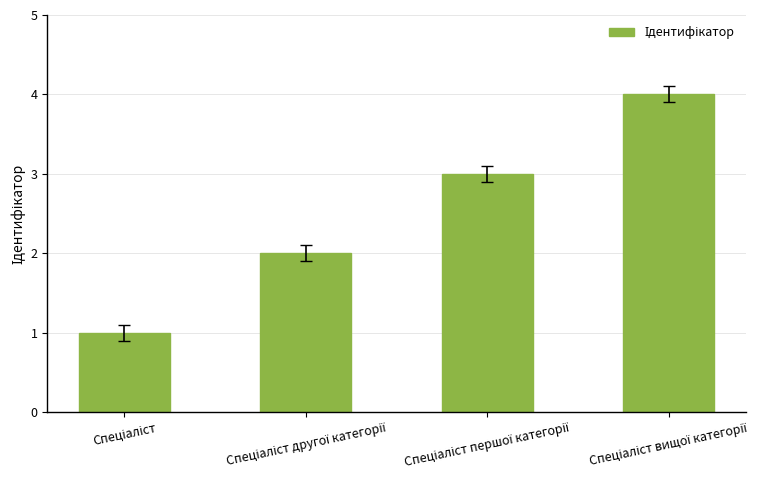

What is the greatest value displayed?

4